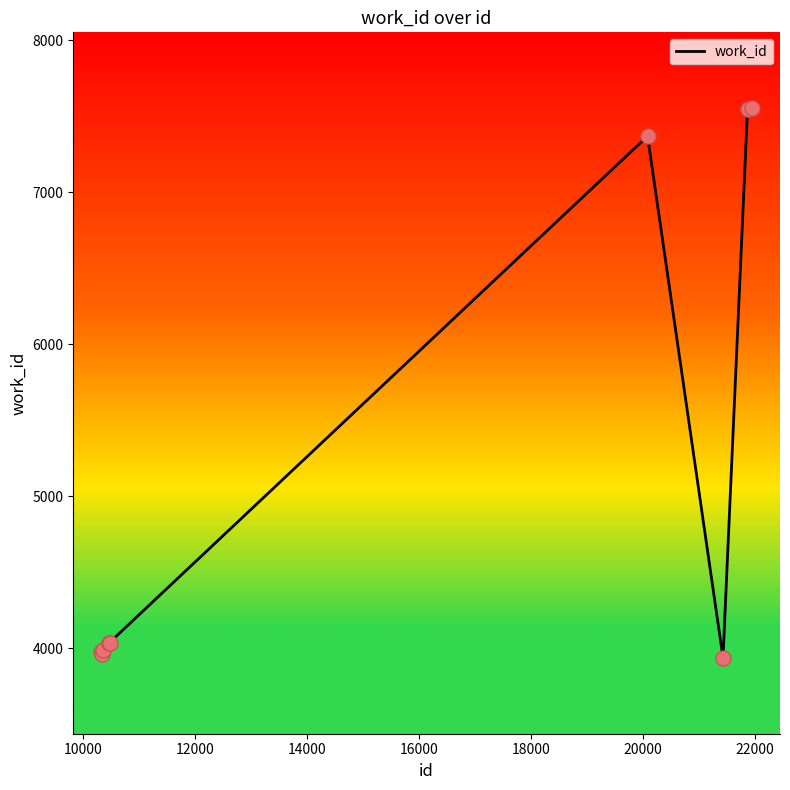

What is the minimum value shown in the chart?

3938